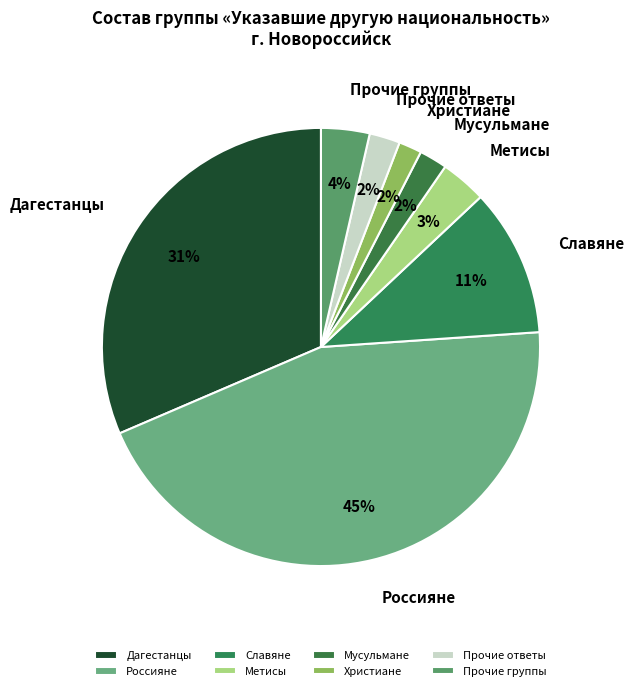

True or false: Славяне accounts for 1% of the total.

False